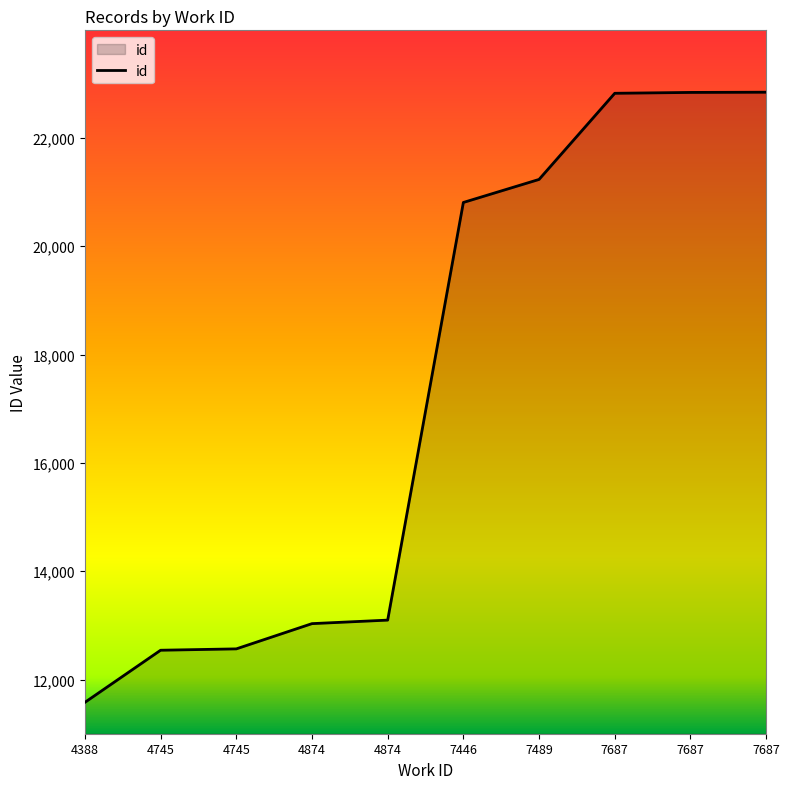

Is this an area chart (filled region under the line)?

Yes